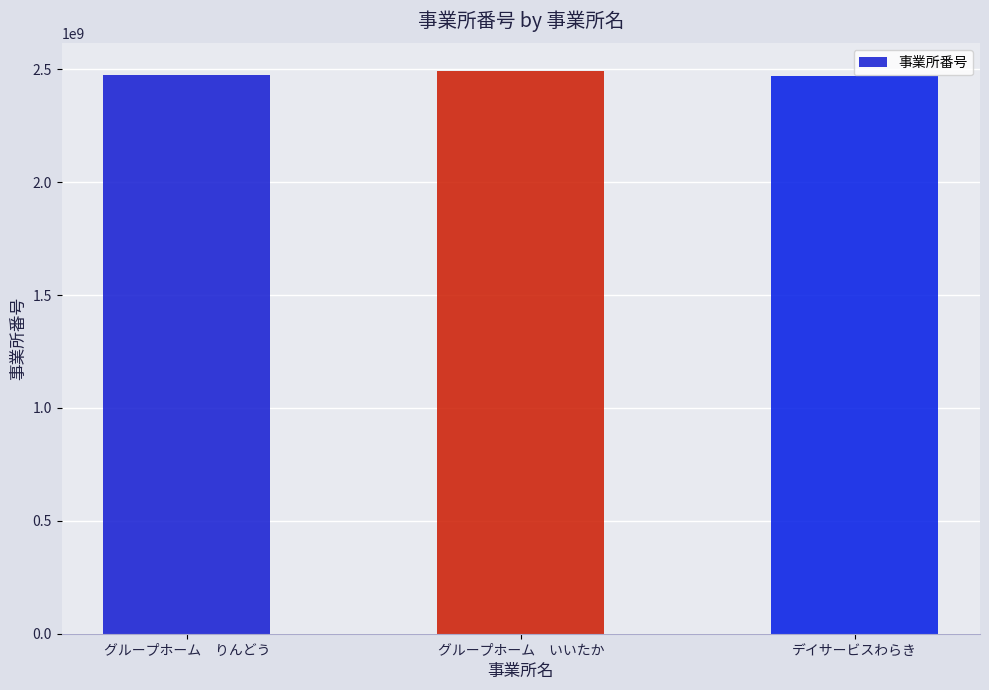

What is the sum of all values?

7434600984